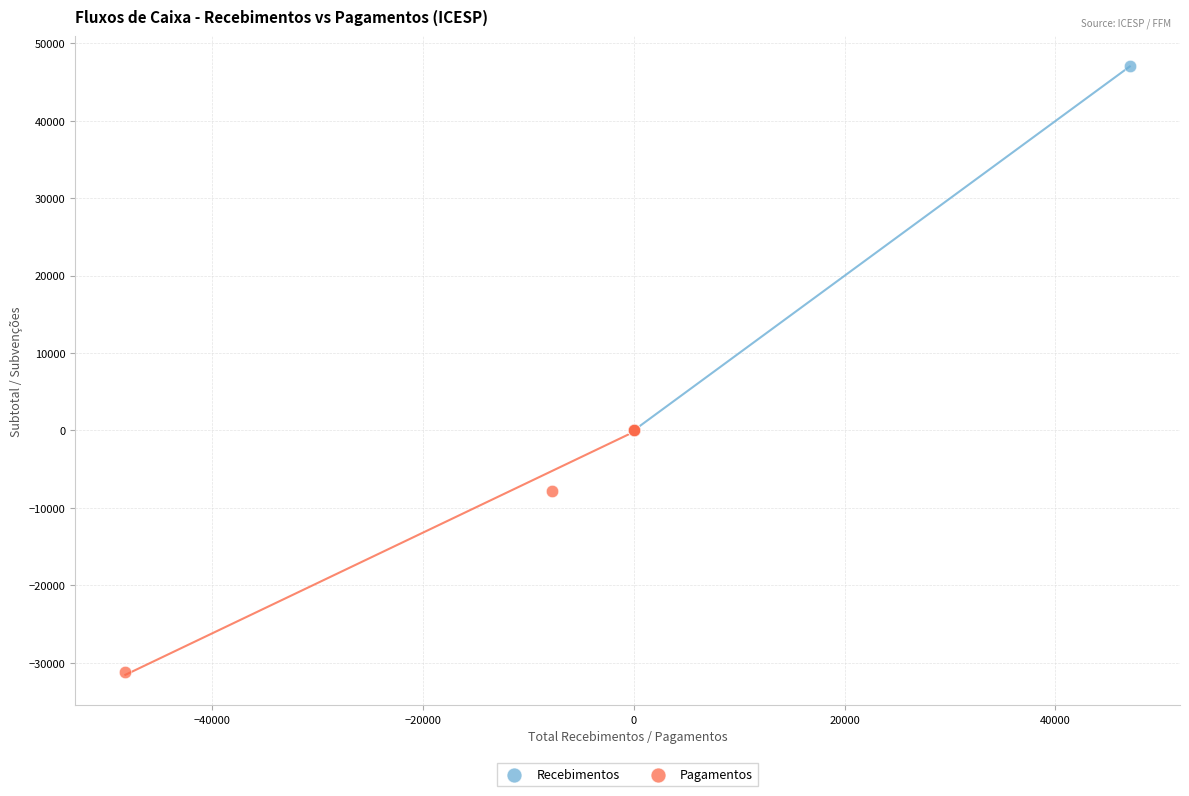

Which series reaches the maximum Y coordinate?

Recebimentos